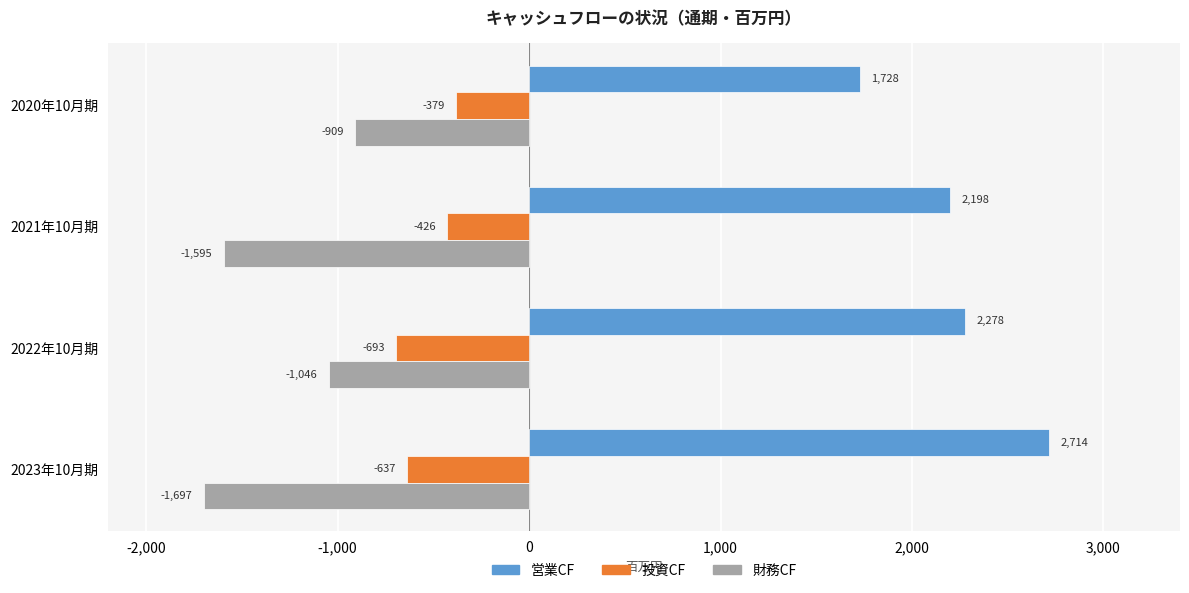

Is the value of 財務CF at 2023年10月期 greater than the value of 営業CF at 2022年10月期?

No